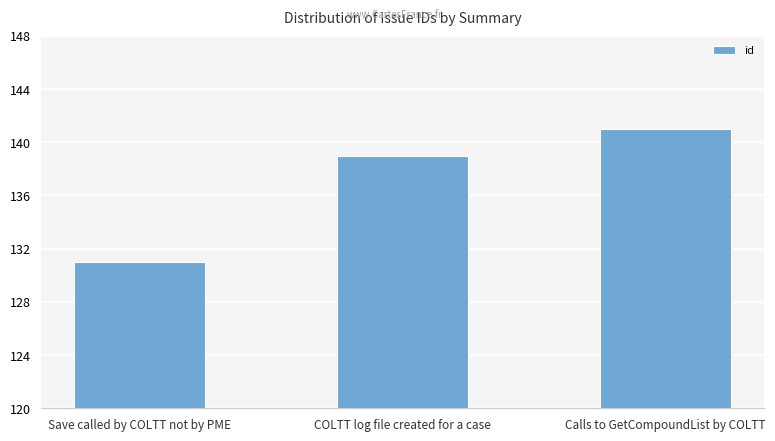

What position from the right is Save called by COLTT not by PME?

3